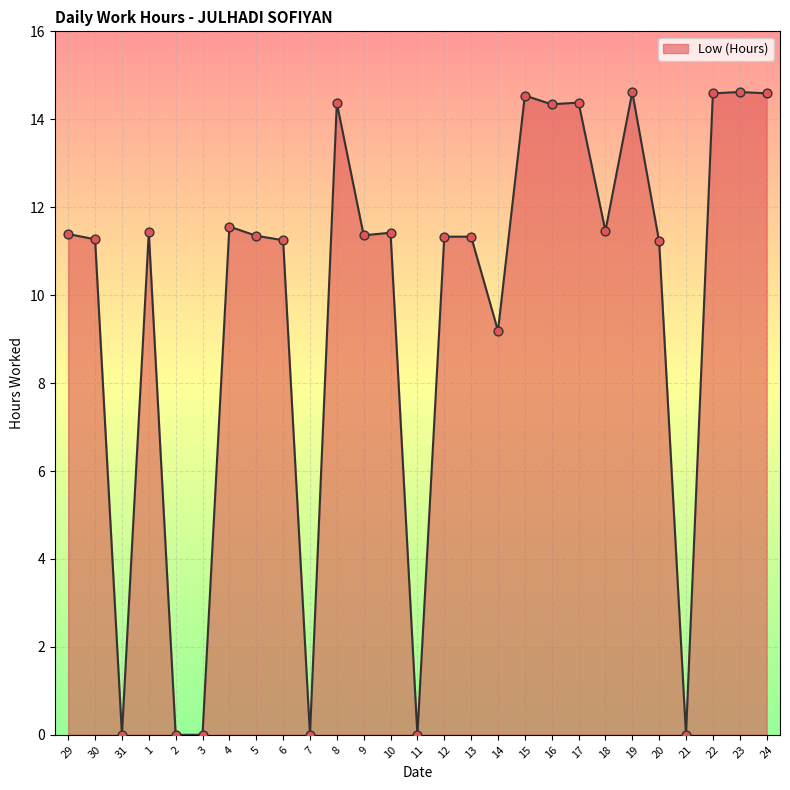

Approximately how many times larger is the value at 24 compared to 18?

1.3